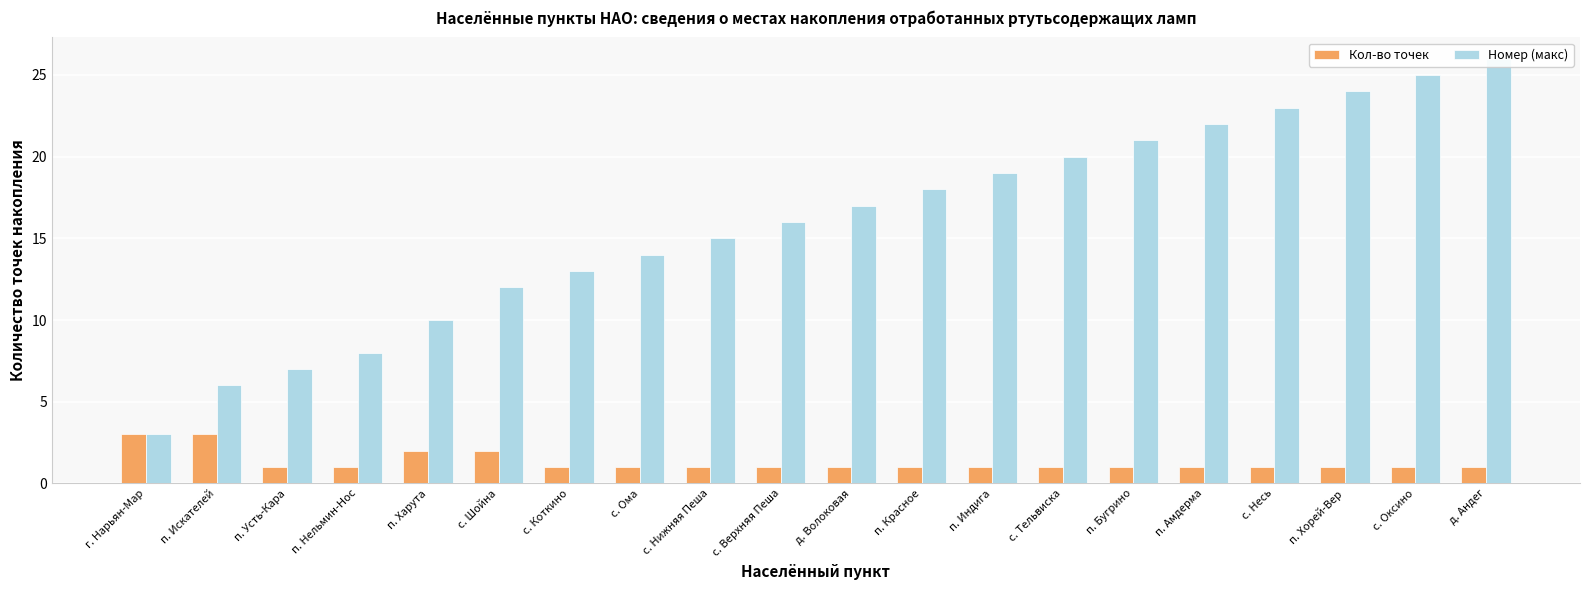

Is it true that Номер (макс) equals 33 at с. Оксино?

False